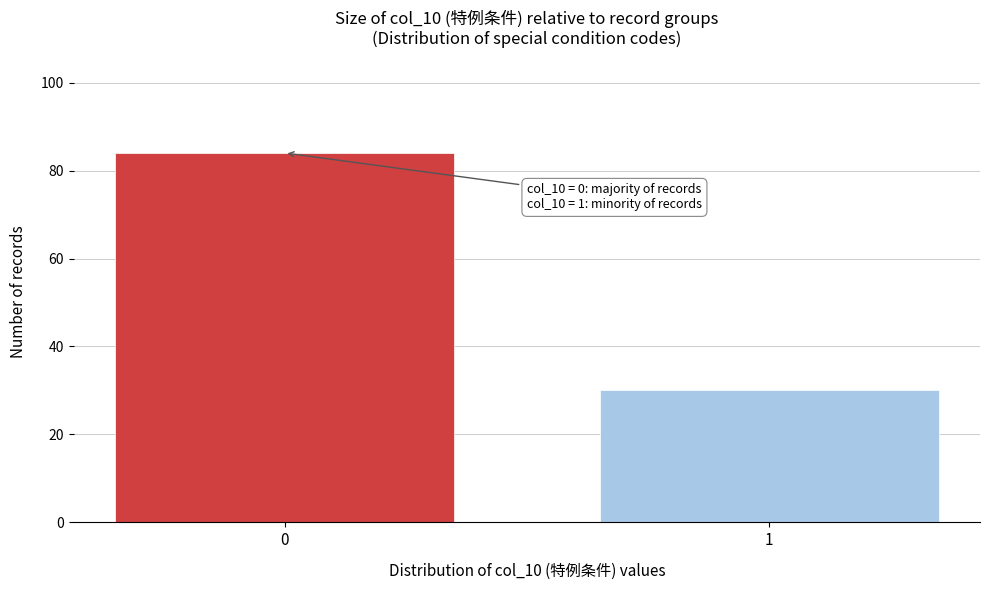

Reading left to right, extract all data points from this chart.

84	30